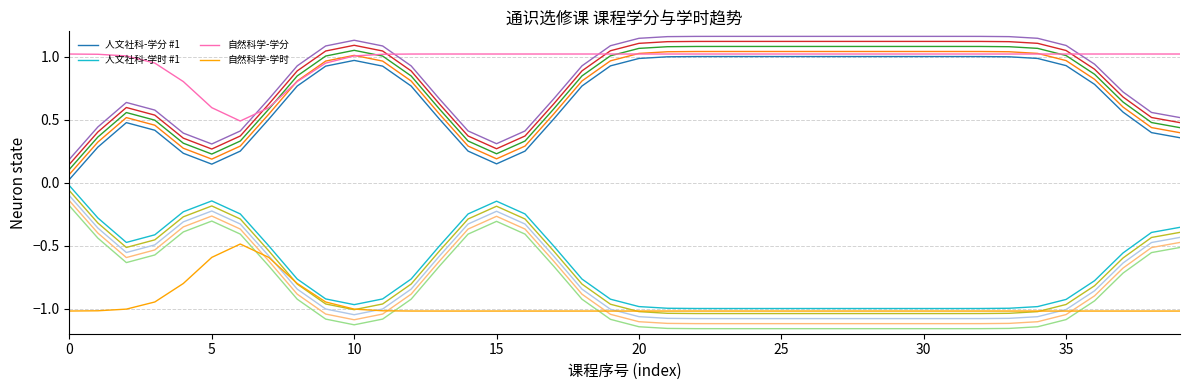

Which series has the widest spread of values?

人文社科-学分 #1